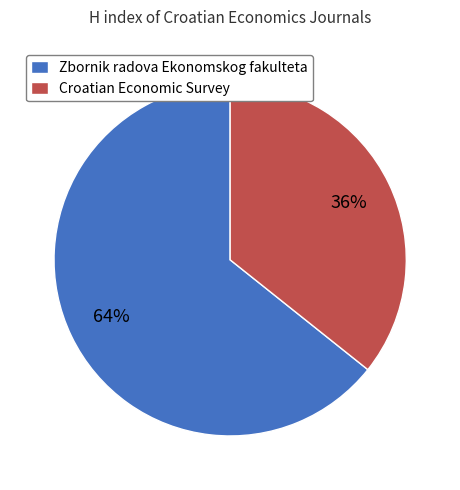

Which slice is the smallest?

Croatian Economic Survey